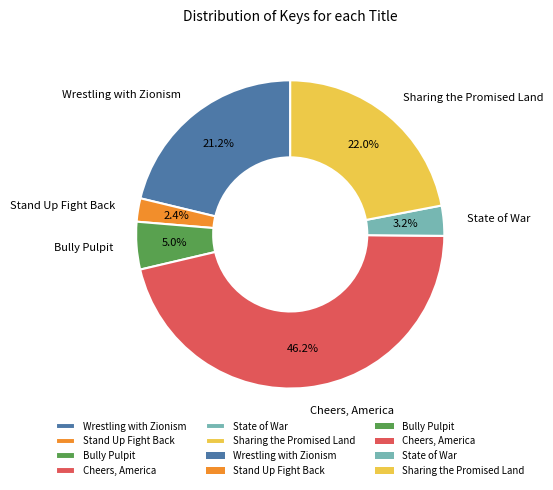

What percentage is the Stand Up Fight Back slice, to the nearest percent?

2%